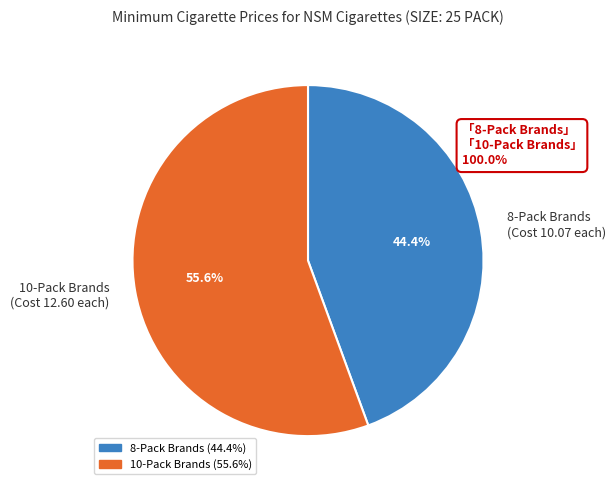

Which category has the biggest portion of the pie?

10-Pack Brands (Cost 12.60 each)